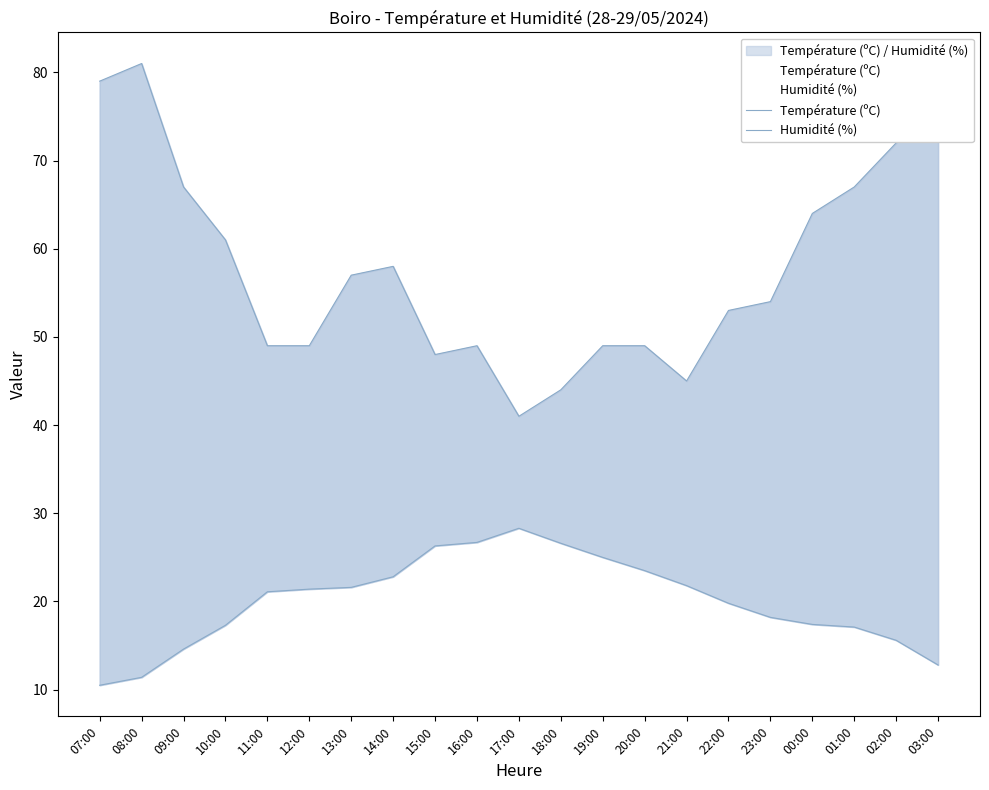

At which category is the sum across all series the highest?

03:00